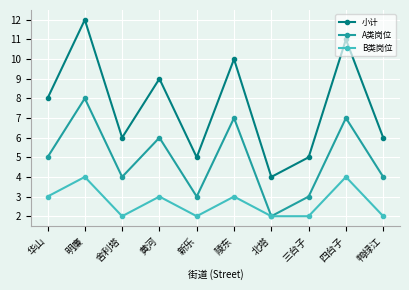

Rank the series at 舍利塔 from highest to lowest value.

小计, A类岗位, B类岗位